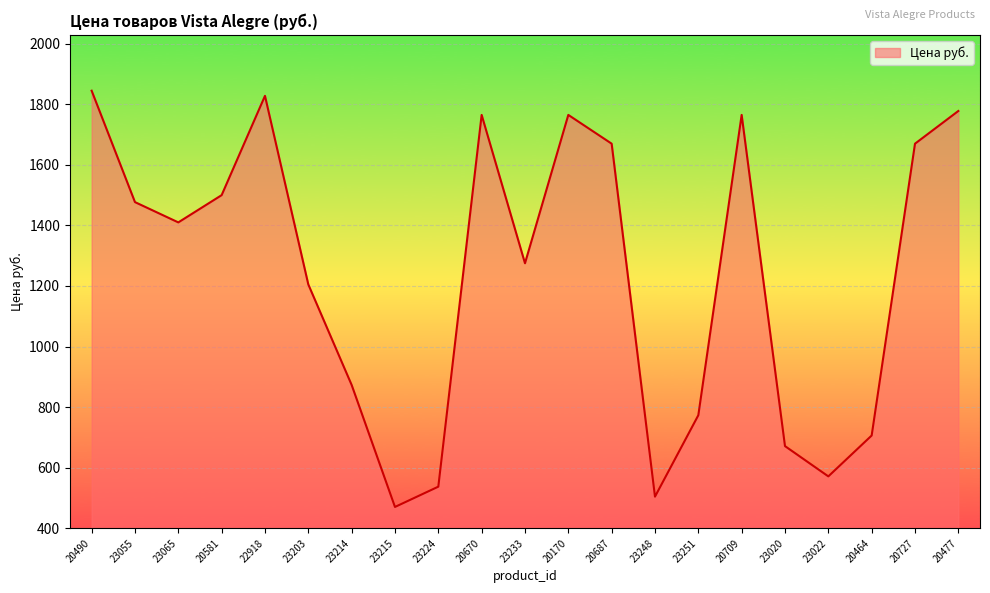

Reading left to right, list all the values displayed in this chart.

20490=1845	23055=1477	23065=1410	20581=1500	22918=1828	23203=1205	23214=873	23215=470	23224=537	20670=1765	23233=1275	20170=1765	20687=1670	23248=504	23251=773	20709=1765	23020=671	23022=571	20464=706	20727=1670	20477=1778